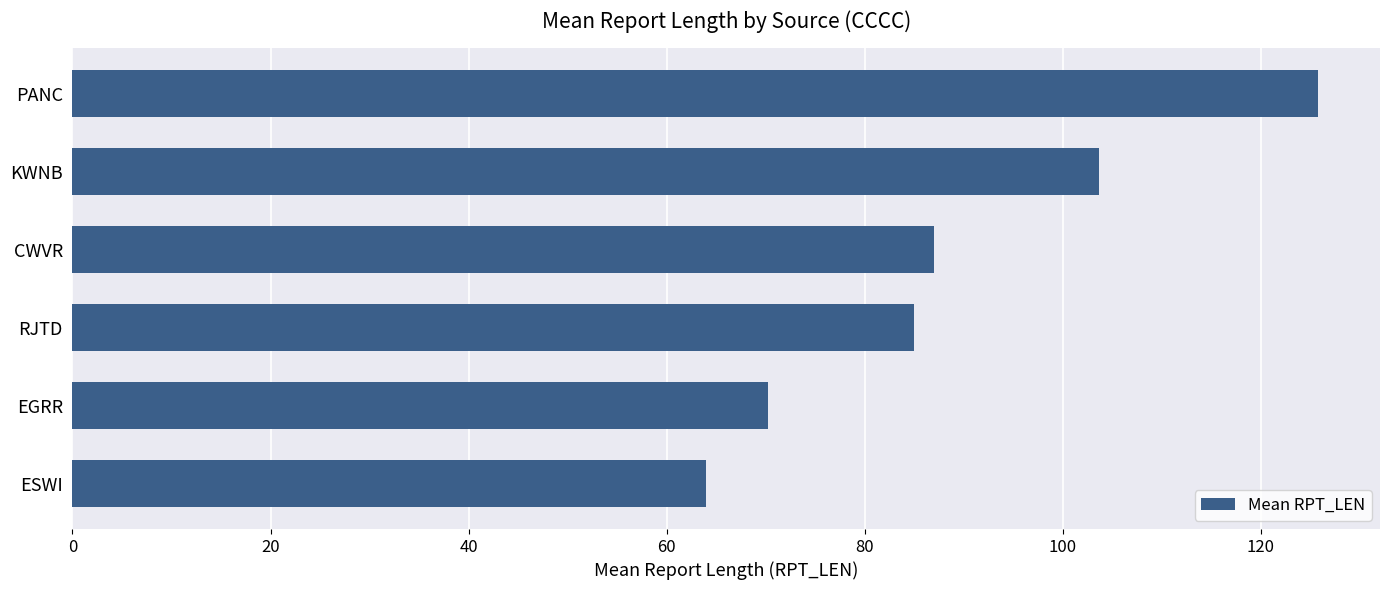

How many values are below 87?

3